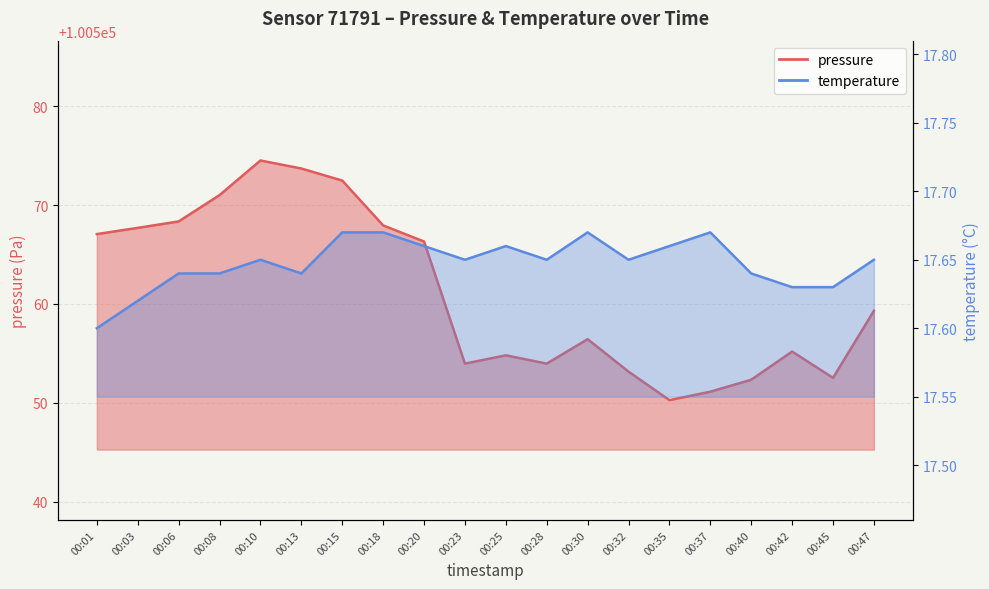

What is the difference between the second highest and second lowest values in the pressure series?

22.6